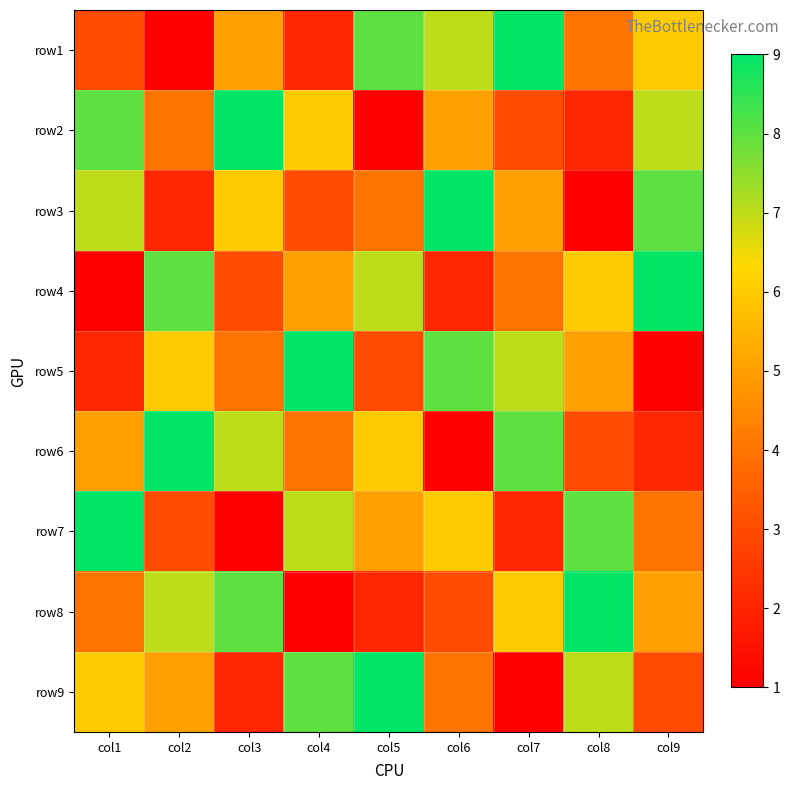

Which has a higher value, col7 or col2?

col7